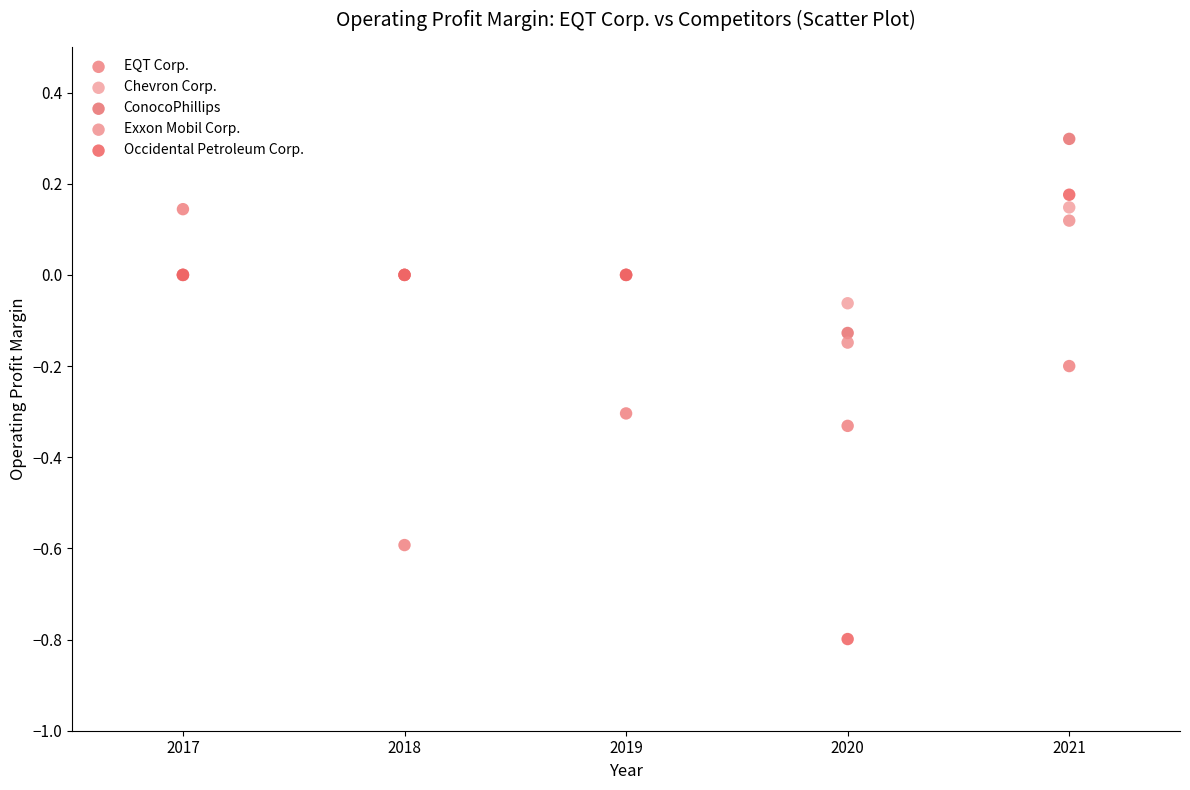

What are all the series names shown in the legend?

EQT Corp., Chevron Corp., ConocoPhillips, Exxon Mobil Corp., Occidental Petroleum Corp.